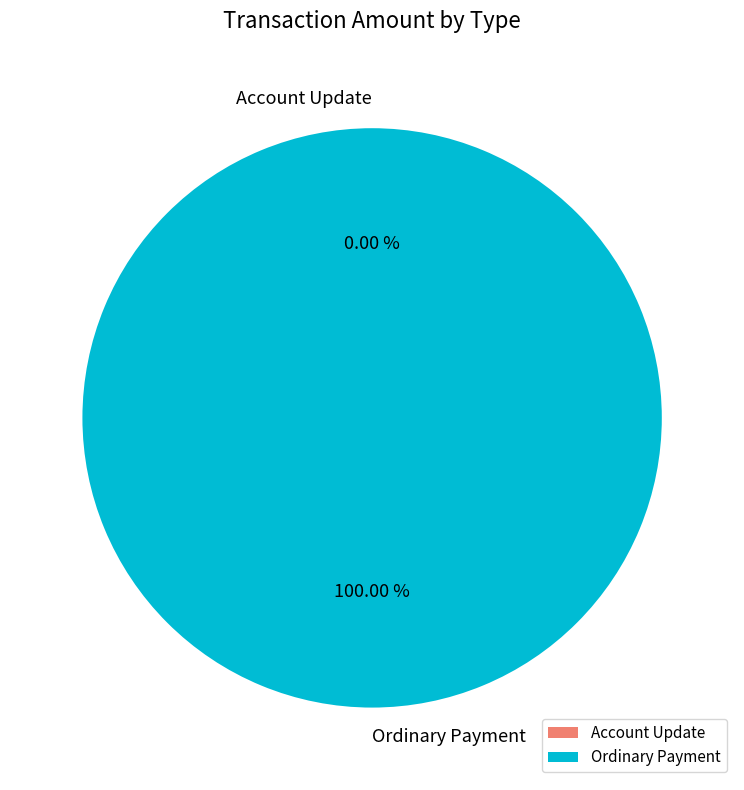

Count the number of slices in the pie.

2